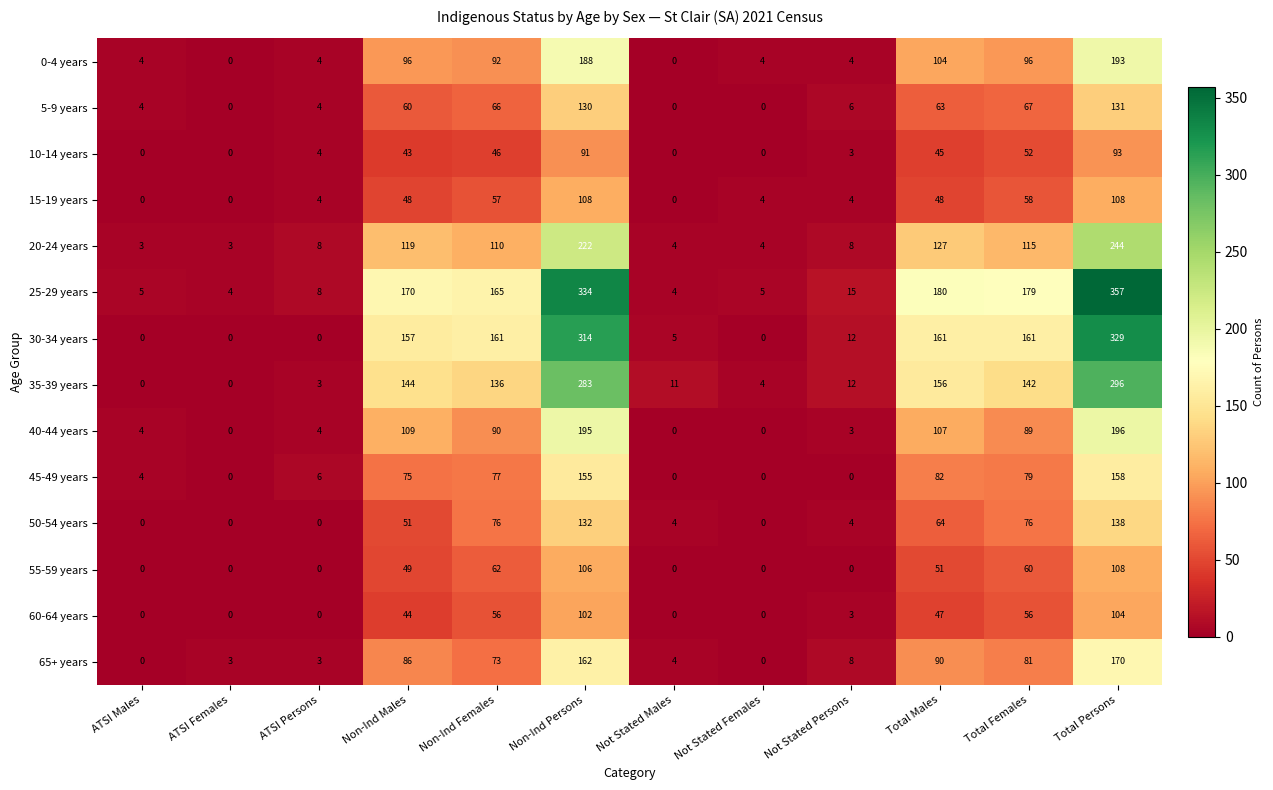

At which label does 35-39 years first exceed 136?

Non-Ind Males